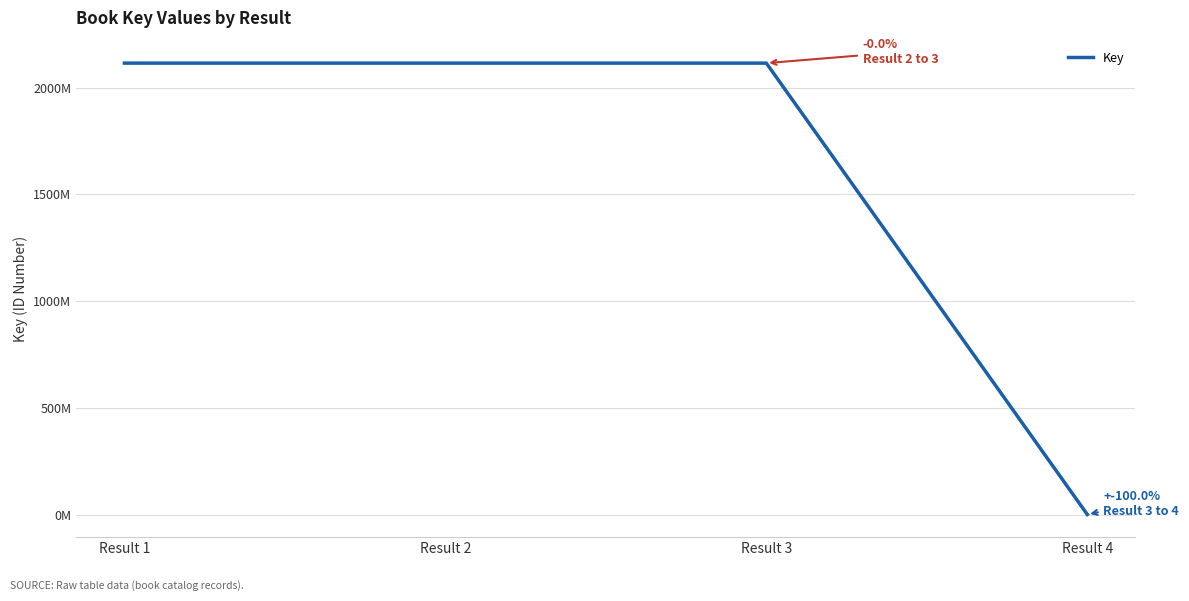

Does the chart display data point markers on the line(s)?

No